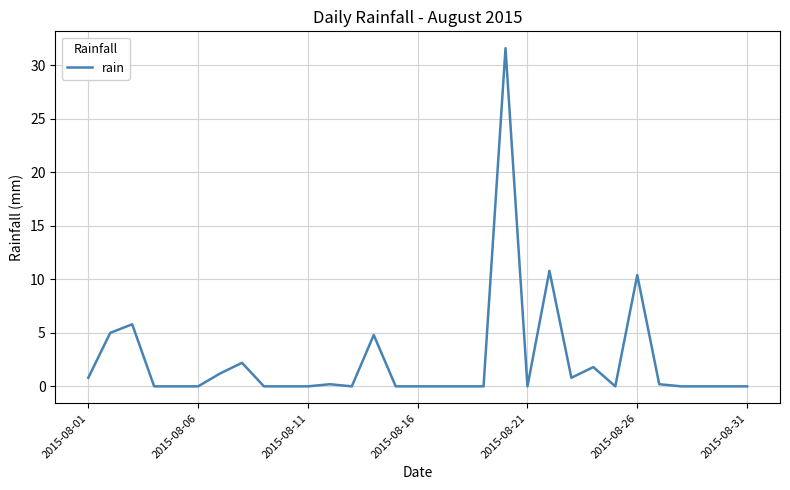

Reading left to right, list all the values displayed in this chart.

0.8	5.0	5.8	0.0	0.0	0.0	1.2	2.2	0.0	0.0	0.0	0.2	0.0	4.8	0.0	0.0	0.0	0.0	0.0	31.6	0.0	10.8	0.8	1.8	0.0	10.4	0.2	0.0	0.0	0.0	0.0